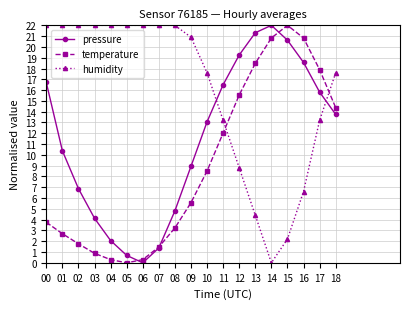

What is the maximum value shown in the chart?

22.0